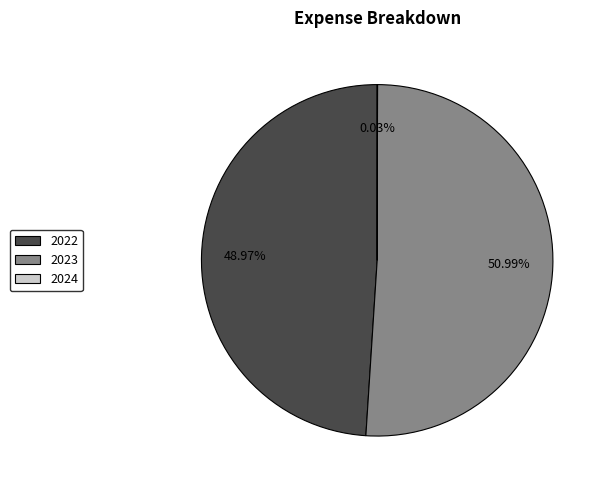

What is the ratio of the value at 2023 to the value at 2022?

1.0